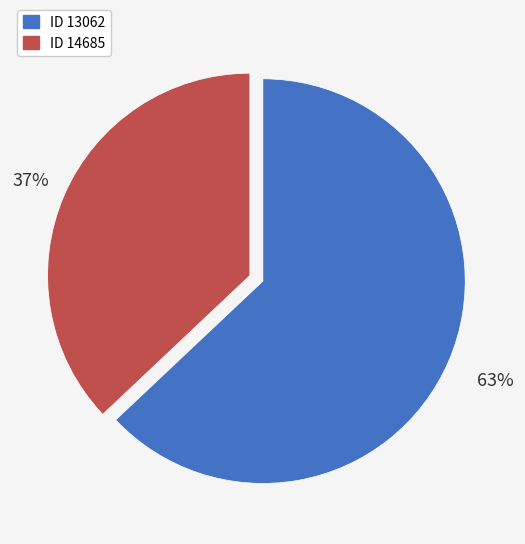

To the nearest percent, what is the average slice percentage?

50%